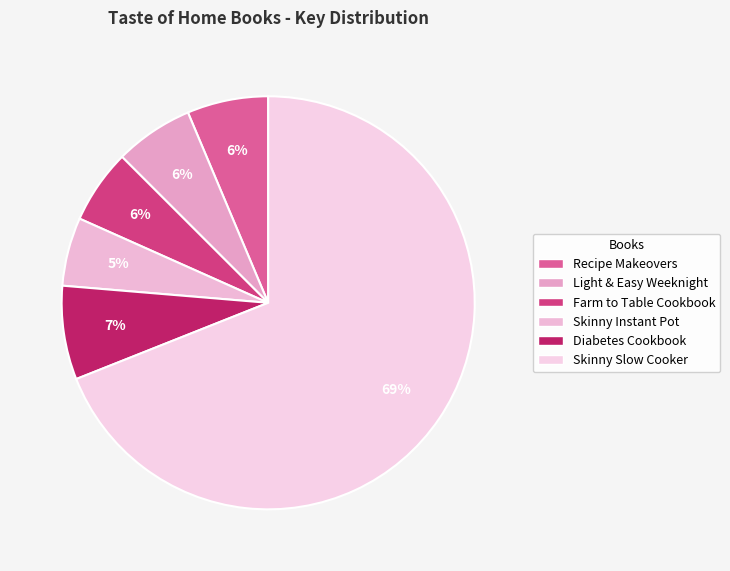

Do Skinny Instant Pot and Farm to Table Cookbook together represent more than half of the pie?

No